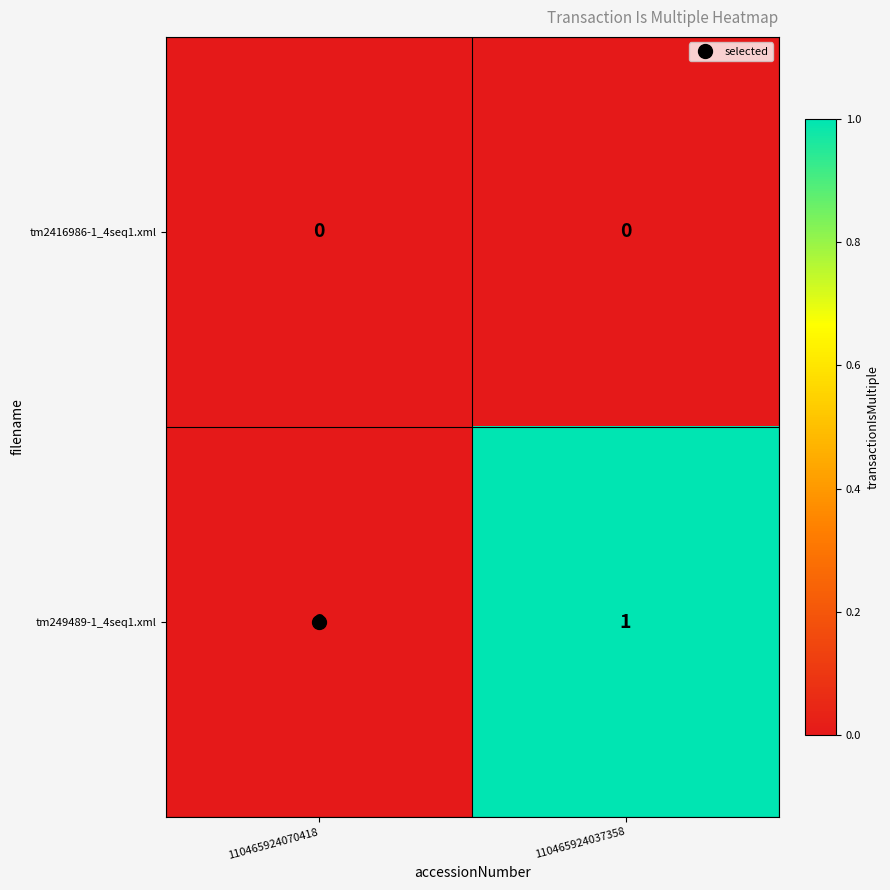

Rank the series at 110465924037358 from highest to lowest value.

tm249489-1_4seq1.xml, tm2416986-1_4seq1.xml